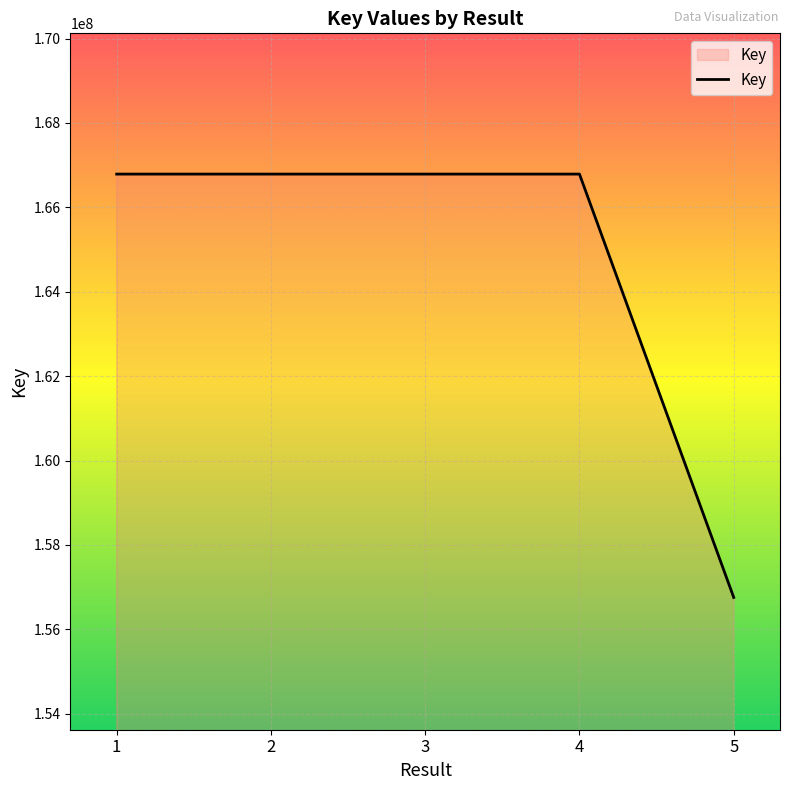

True or false: there are more than 2 points higher than both neighbors.

False